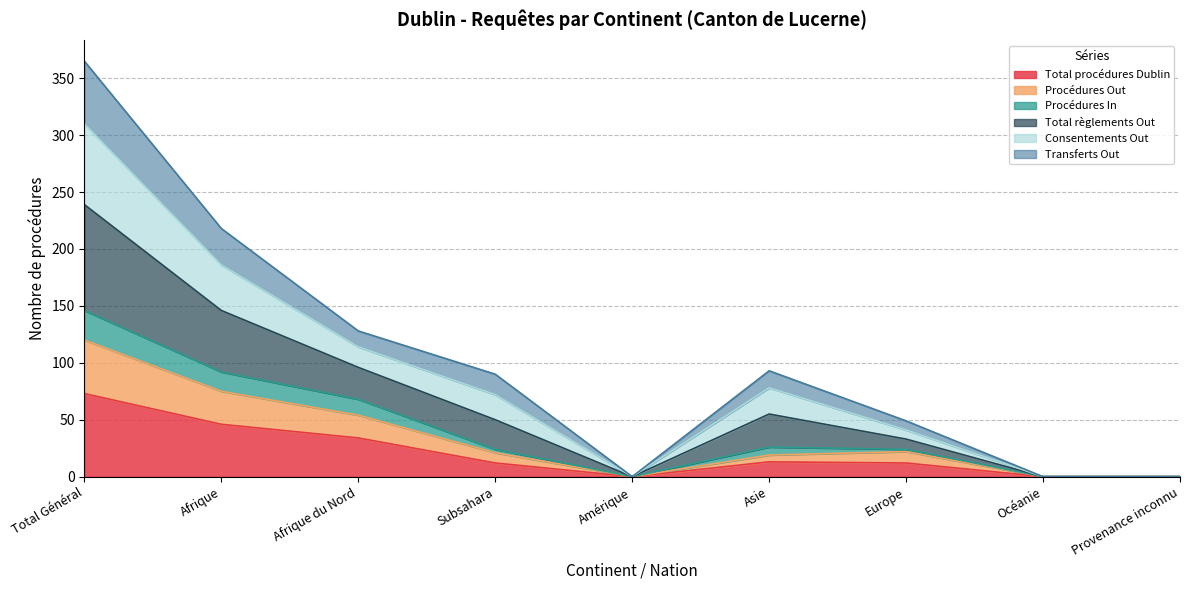

What are all the series names shown in the legend?

Total procédures Dublin, Procédures Out, Procédures In, Total règlements Out, Consentements Out, Transferts Out